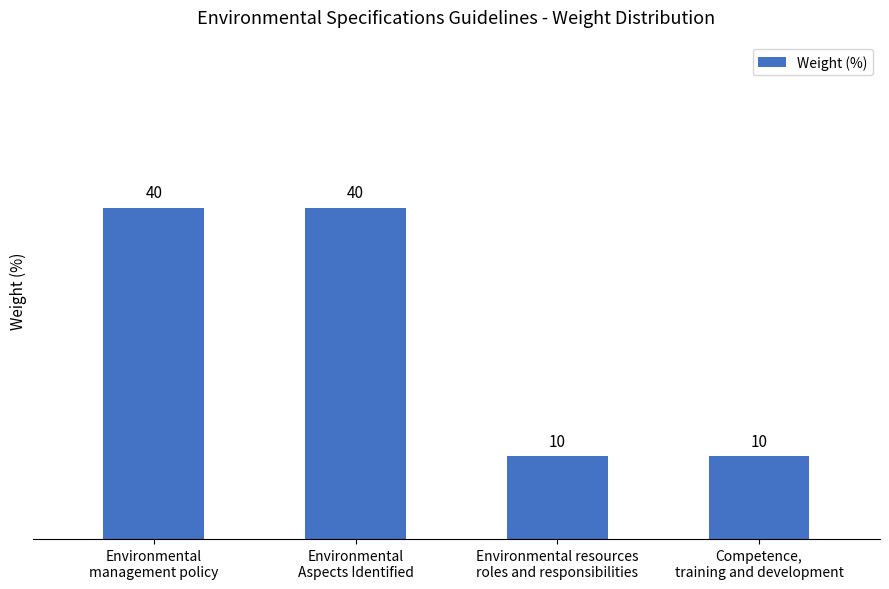

What is the greatest value displayed?

40